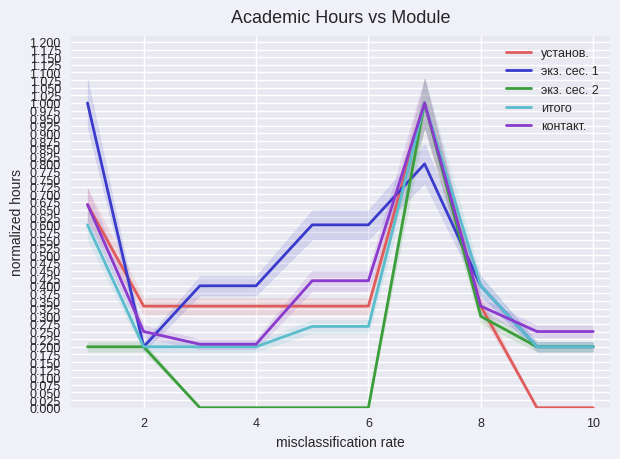

Is it true that экз. сес. 1 equals 1.1 at 10?

False